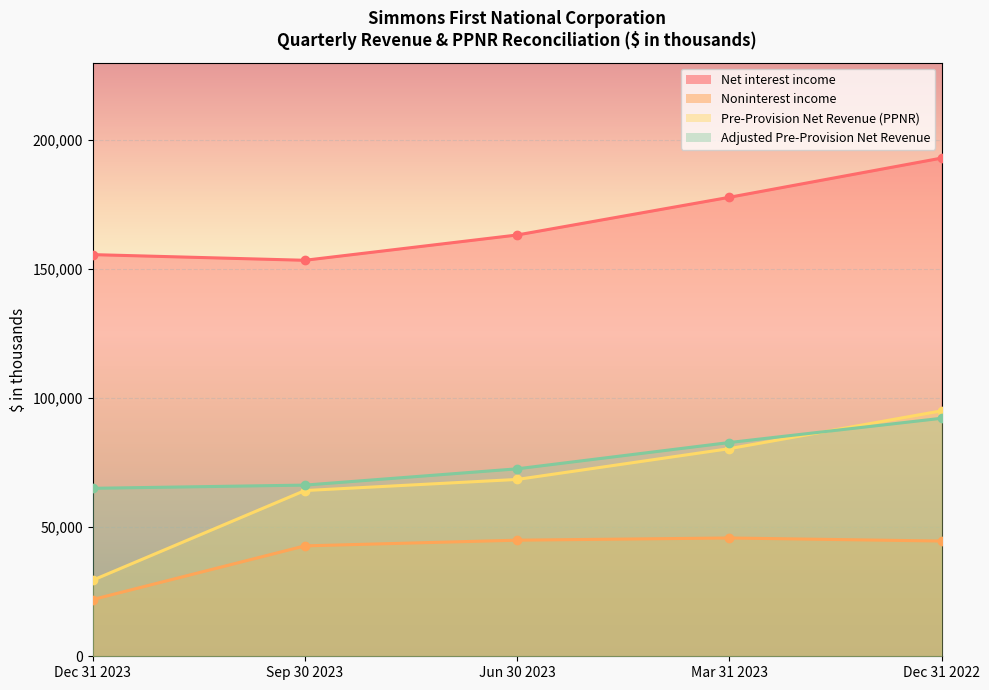

True or false: Net interest income has a value of 234388 at Mar 31 2023.

False